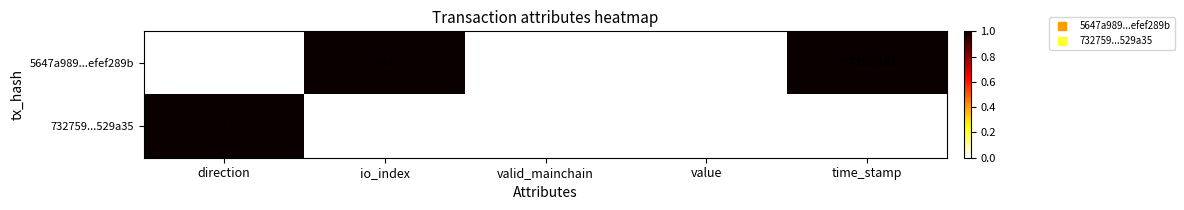

At which category is the sum across all series the highest?

time_stamp